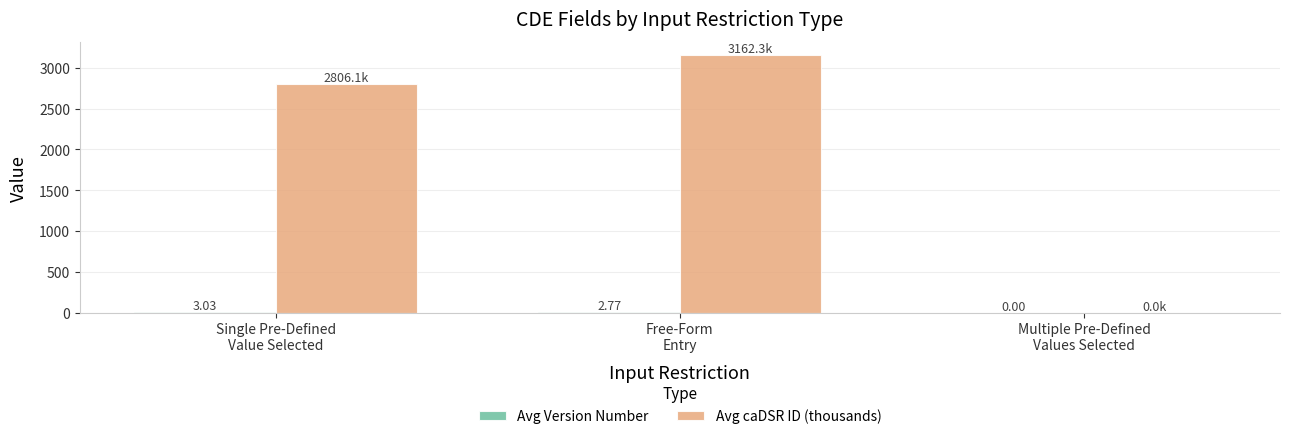

Which series has the largest total across all categories?

Avg caDSR ID (thousands)